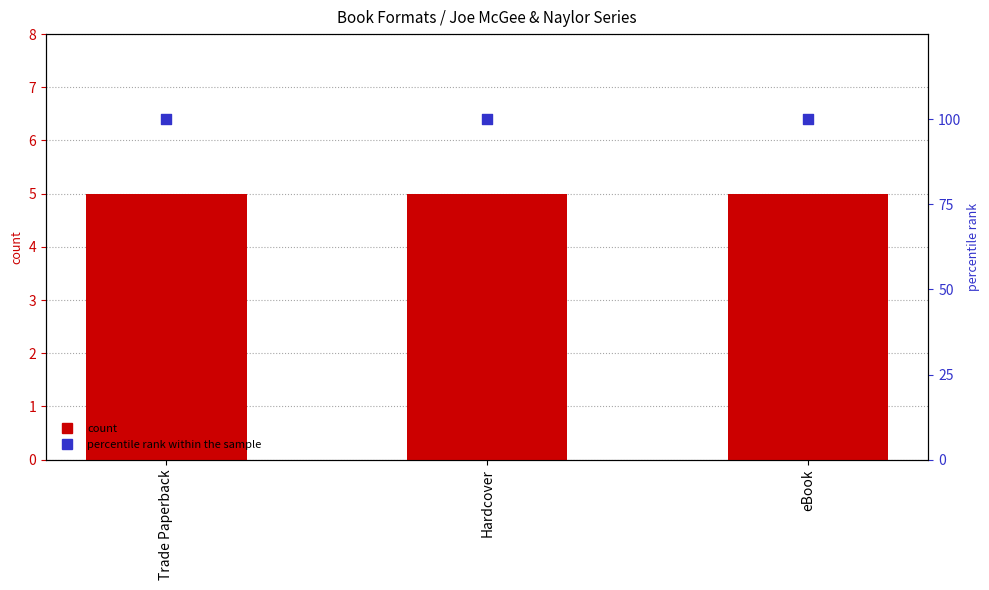

Which series reaches the minimum Y coordinate?

count